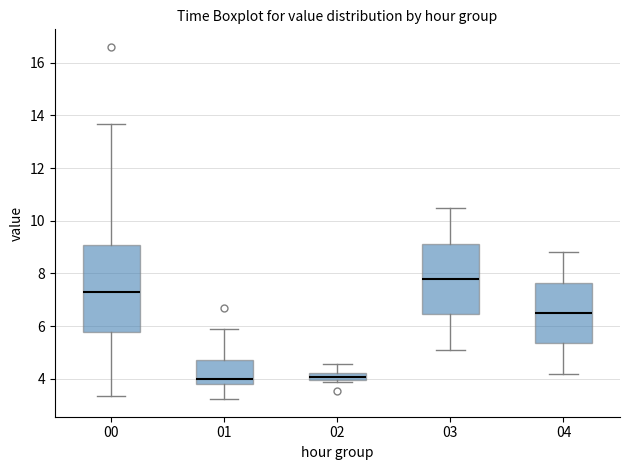

Which box's median line is the highest?

03